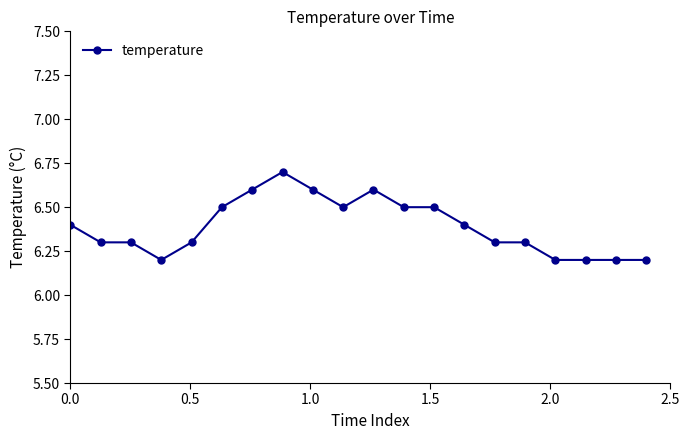

What is the minimum value shown in the chart?

6.2